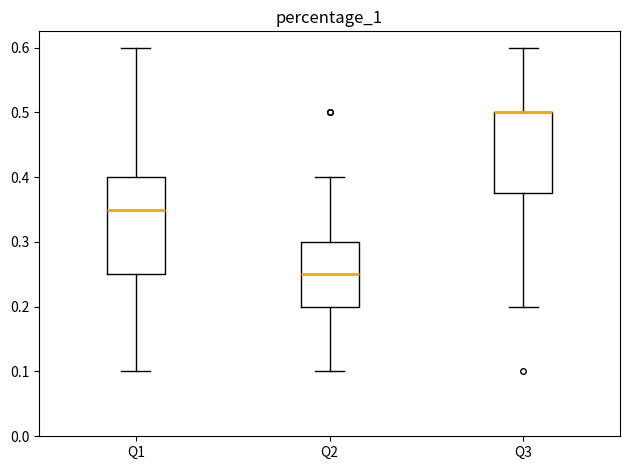

Reading left to right, read every box against the y-axis: the position of its median line, the range the box covers, and the ends of its whiskers. The values are not printed on the chart, so give them approximately, as read against the axis.

Q1: median 0.35, box 0.25 to 0.40, whiskers 0.10 to 0.60
Q2: median 0.25, box 0.20 to 0.30, whiskers 0.10 to 0.40
Q3: median 0.50 (drawn on the box's upper edge), box 0.38 to 0.50, whiskers 0.20 to 0.60